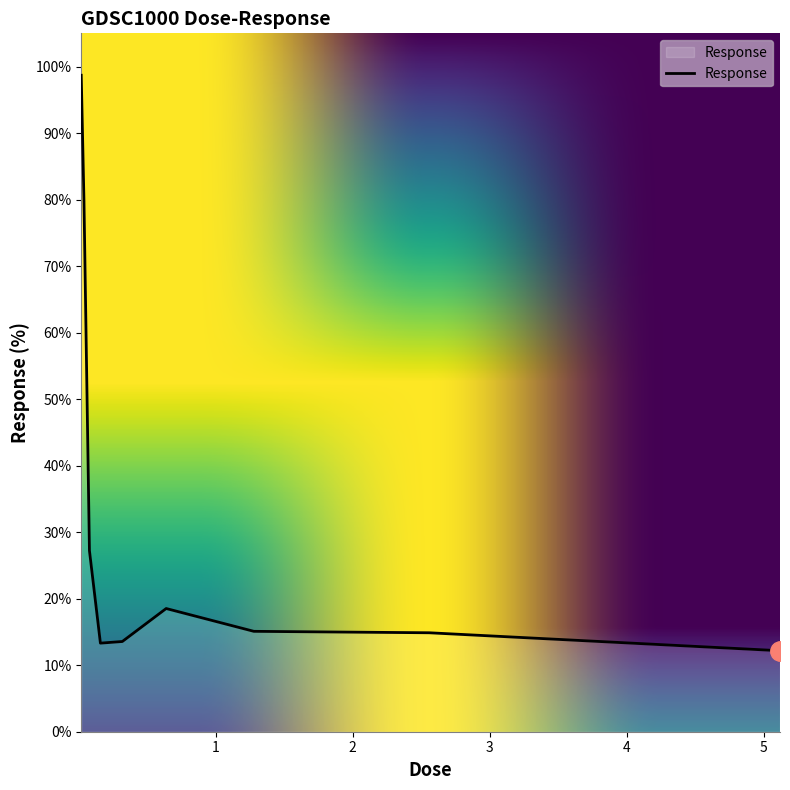

What is the difference between the maximum and minimum values?

86.5